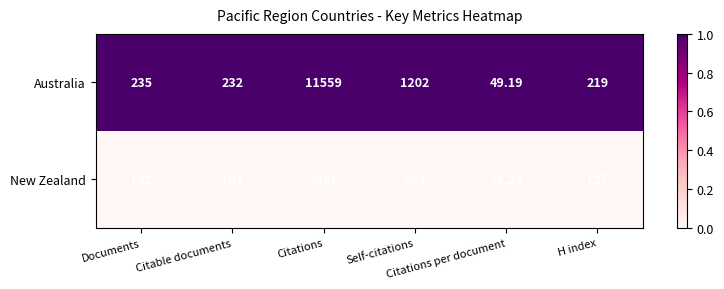

Which series has the largest total across all categories?

Australia